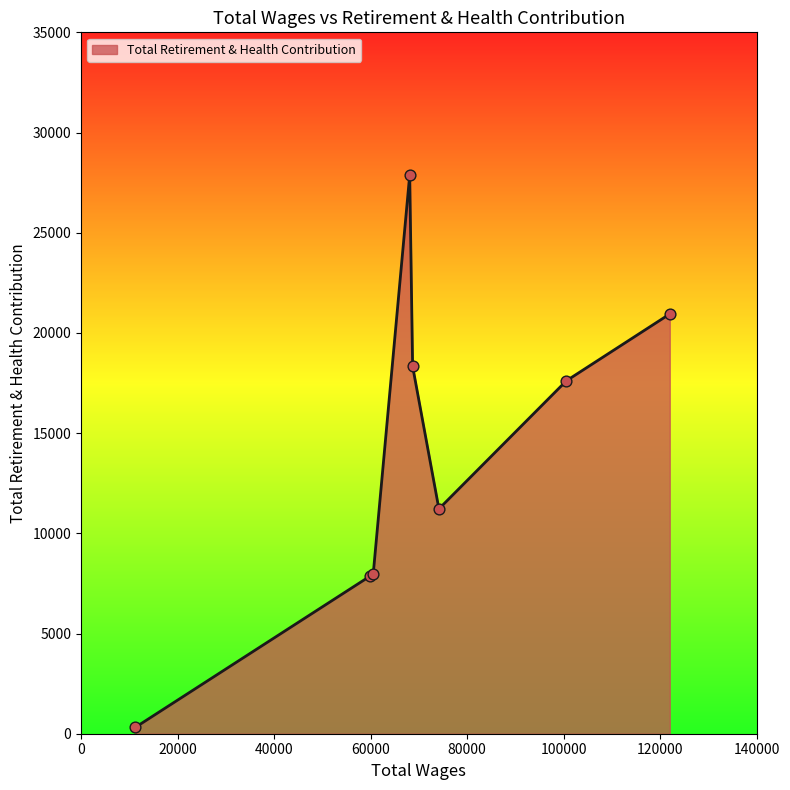

What is the difference between the second highest and second lowest values?

13084